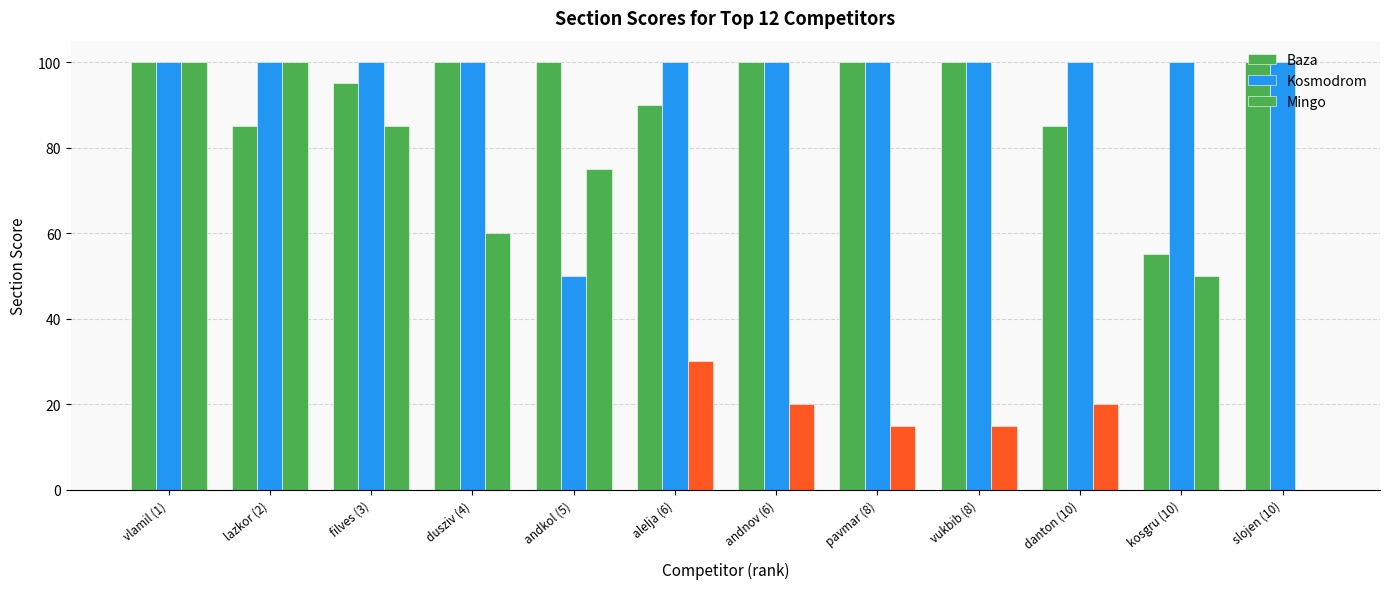

Reading left to right, extract all data points from this chart.

Baza: vlamil (1)=100	lazkor (2)=85	filves (3)=95	dusziv (4)=100	andkol (5)=100	alelja (6)=90	andnov (6)=100	pavmar (8)=100	vukbib (8)=100	danton (10)=85	kosgru (10)=55	slojen (10)=100
Kosmodrom: vlamil (1)=100	lazkor (2)=100	filves (3)=100	dusziv (4)=100	andkol (5)=50	alelja (6)=100	andnov (6)=100	pavmar (8)=100	vukbib (8)=100	danton (10)=100	kosgru (10)=100	slojen (10)=100
Mingo: vlamil (1)=100	lazkor (2)=100	filves (3)=85	dusziv (4)=60	andkol (5)=75	alelja (6)=30	andnov (6)=20	pavmar (8)=15	vukbib (8)=15	danton (10)=20	kosgru (10)=50	slojen (10)=0